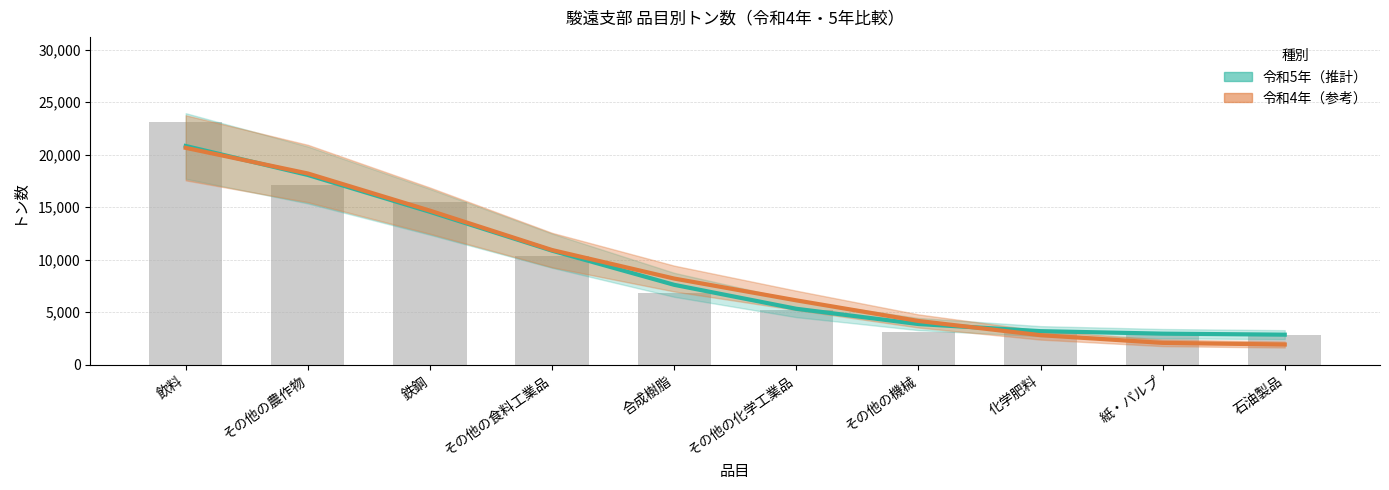

What is the minimum value shown in the chart?

1916.2